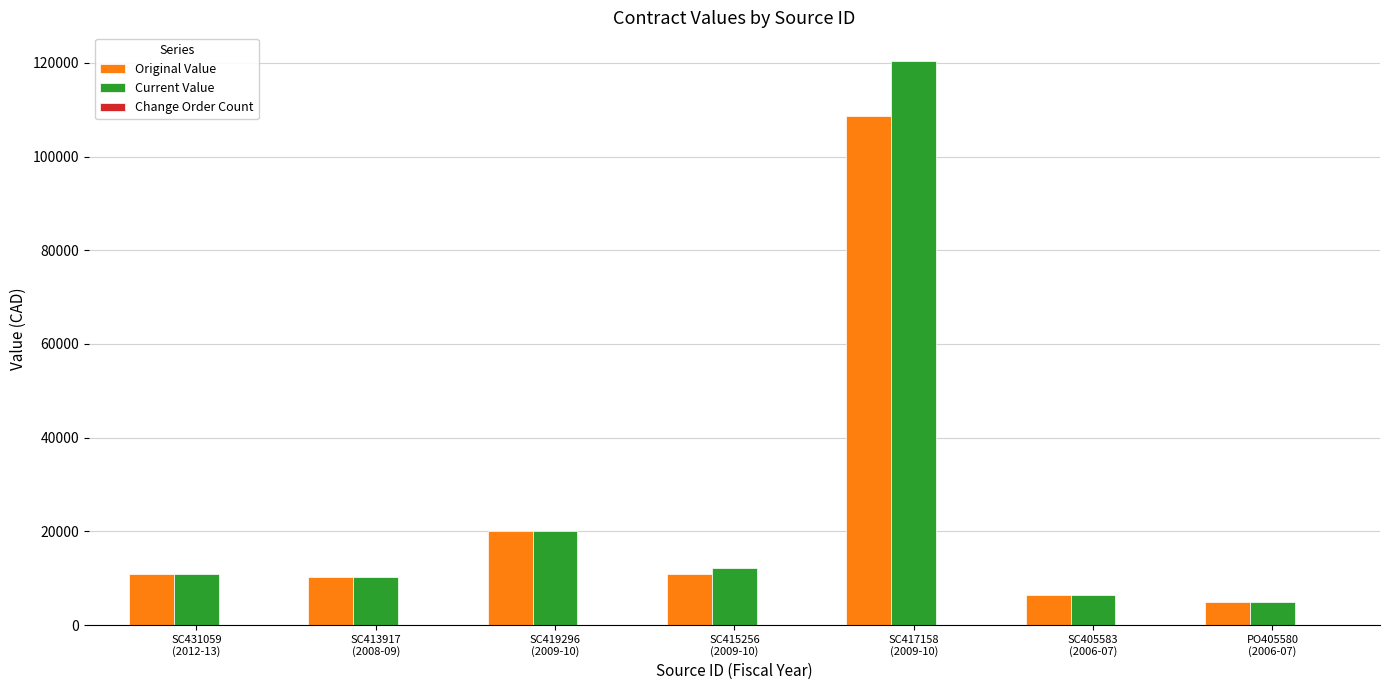

What is the highest value of the Original Value series?

108640.0